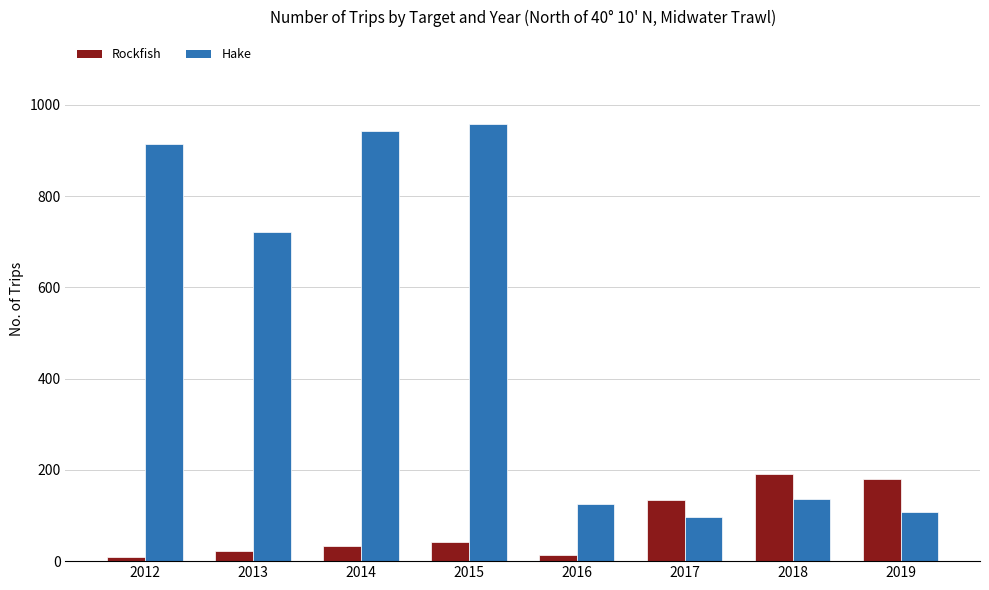

What is the greatest value displayed?

957